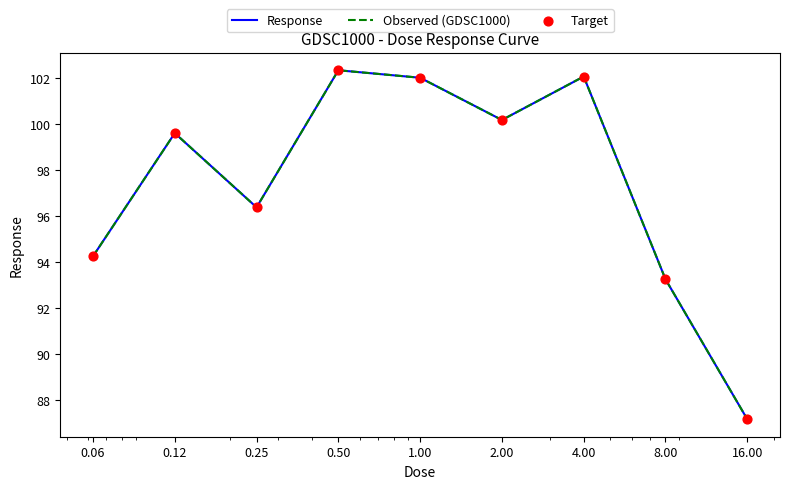

Is this an area chart (filled region under the line)?

No